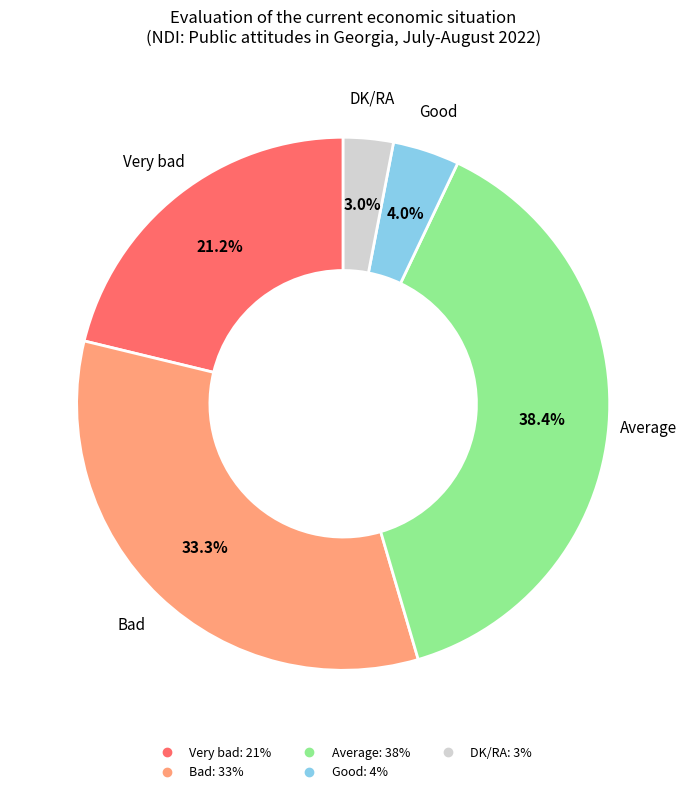

How many slices are in this pie chart?

5